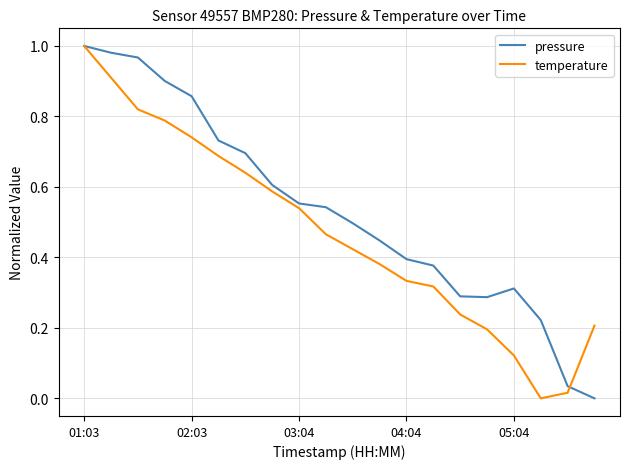

Which series has the largest total across all categories?

pressure